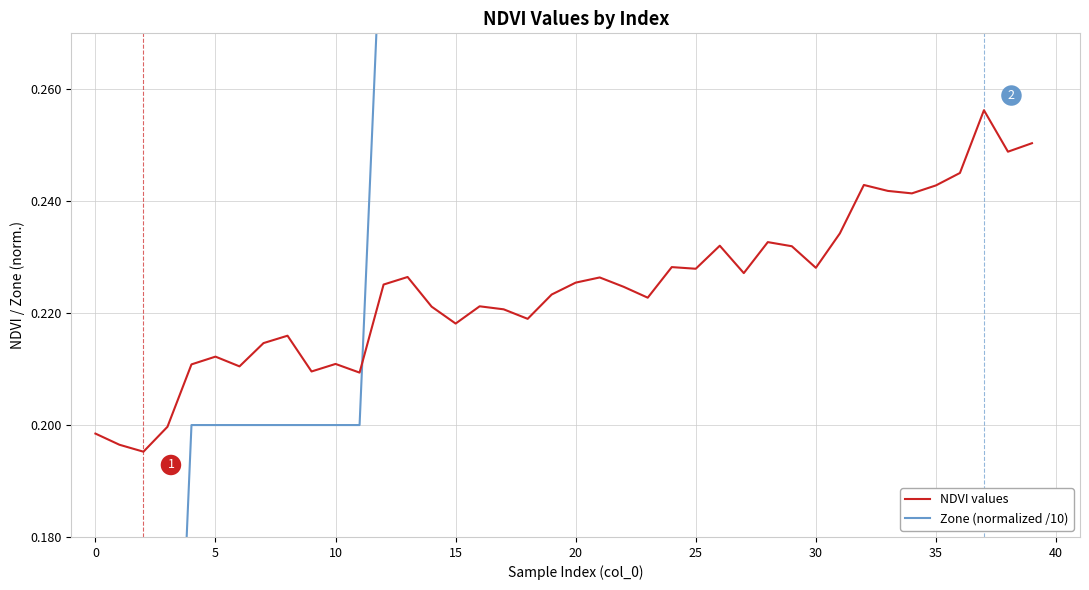

True or false: NDVI values has a value of 0.1 at 0.

False